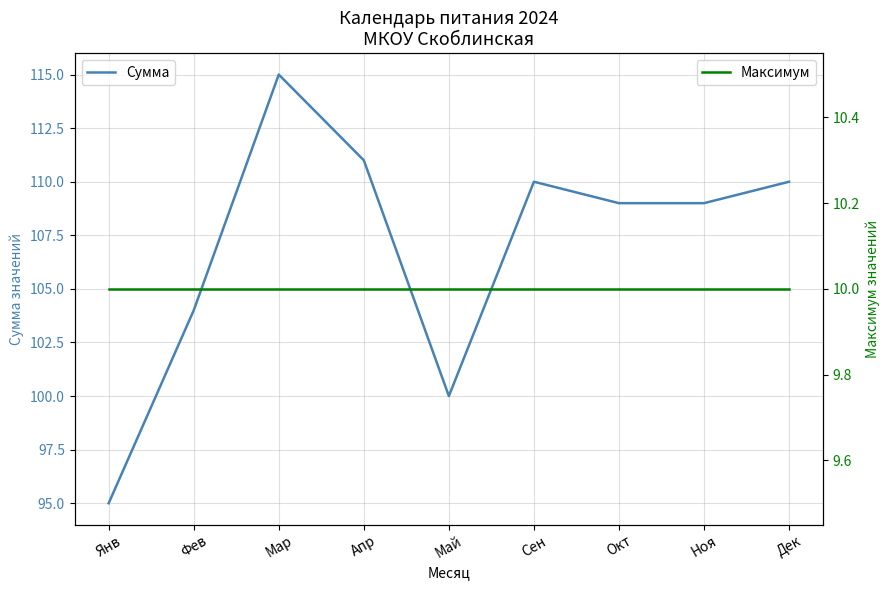

What is the sum of the Максимум values at Мар and Апр?

20